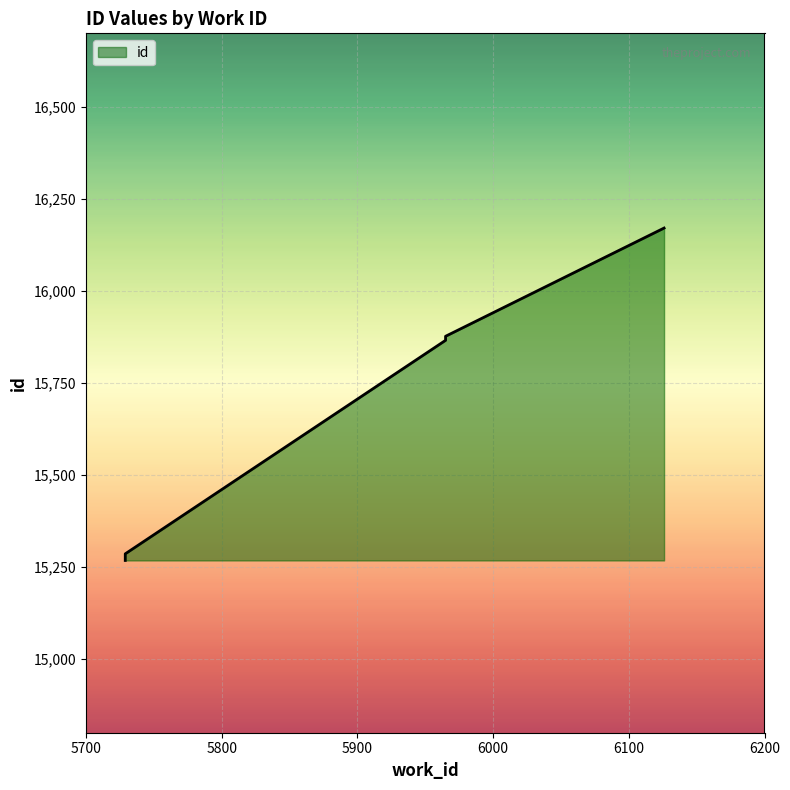

What is the difference between the maximum and minimum values?

903